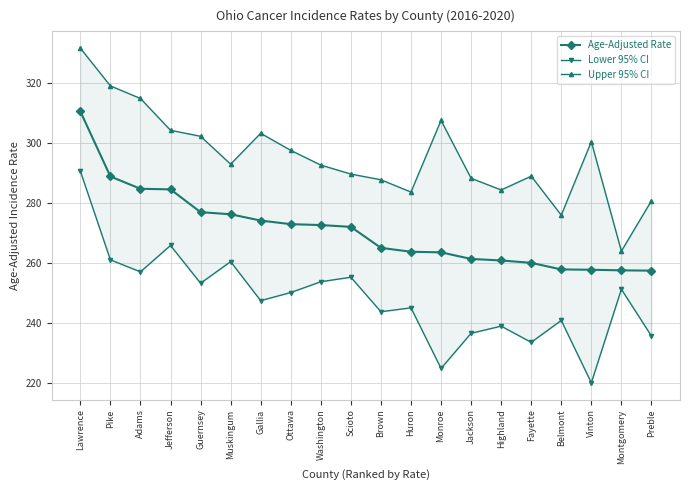

True or false: Age-Adjusted Rate and Upper 95% CI intersect in this chart.

False